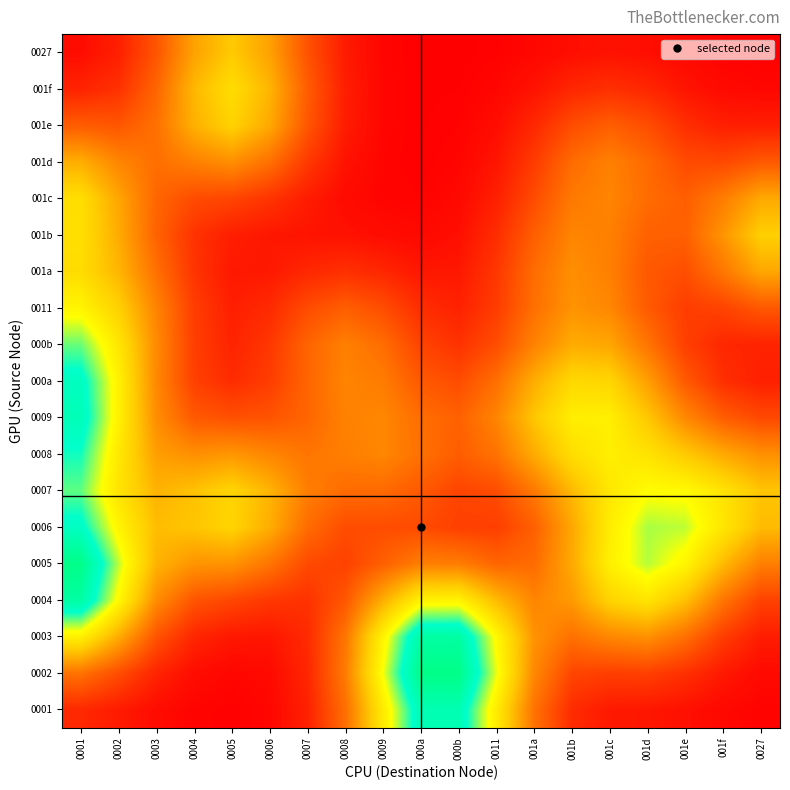

Reading left to right, what are all the values shown in this chart?

0001: 0001=0.0	0002=0.0	0003=0.0	0004=0.0	0005=0.0	0006=0.0	0007=0.0	0008=0.1	0009=0.2	000a=0.2	000b=0.2	0011=0.2	001a=0.1	001b=0.0	001c=0.0	001d=0.0	001e=0.0	001f=0.0	0027=0.0
0002: 0001=0.1	0002=0.0	0003=0.0	0004=0.0	0005=0.0	0006=0.0	0007=0.0	0008=0.1	0009=0.2	000a=0.3	000b=0.3	0011=0.2	001a=0.1	001b=0.0	001c=0.0	001d=0.0	001e=0.0	001f=0.0	0027=0.0
0003: 0001=0.2	0002=0.1	0003=0.1	0004=0.0	0005=0.0	0006=0.0	0007=0.0	0008=0.1	0009=0.2	000a=0.2	000b=0.2	0011=0.2	001a=0.1	001b=0.1	001c=0.1	001d=0.1	001e=0.1	001f=0.0	0027=0.0
0004: 0001=0.2	0002=0.2	0003=0.1	0004=0.1	0005=0.0	0006=0.0	0007=0.0	0008=0.1	0009=0.1	000a=0.2	000b=0.2	0011=0.1	001a=0.1	001b=0.1	001c=0.1	001d=0.1	001e=0.1	001f=0.1	0027=0.0
0005: 0001=0.2	0002=0.2	0003=0.1	0004=0.1	0005=0.1	0006=0.1	0007=0.0	0008=0.0	0009=0.1	000a=0.1	000b=0.1	0011=0.1	001a=0.1	001b=0.1	001c=0.2	001d=0.2	001e=0.2	001f=0.1	0027=0.1
0006: 0001=0.2	0002=0.2	0003=0.1	0004=0.1	0005=0.1	0006=0.1	0007=0.1	0008=0.0	0009=0.0	000a=0.0	000b=0.0	0011=0.0	001a=0.1	001b=0.1	001c=0.2	001d=0.2	001e=0.2	001f=0.1	0027=0.1
0007: 0001=0.2	0002=0.1	0003=0.1	0004=0.1	0005=0.1	0006=0.1	0007=0.1	0008=0.1	0009=0.1	000a=0.1	000b=0.0	0011=0.0	001a=0.1	001b=0.1	001c=0.1	001d=0.2	001e=0.2	001f=0.1	0027=0.1
0008: 0001=0.2	0002=0.1	0003=0.1	0004=0.1	0005=0.1	0006=0.1	0007=0.1	0008=0.1	0009=0.1	000a=0.1	000b=0.1	0011=0.1	001a=0.1	001b=0.1	001c=0.2	001d=0.1	001e=0.1	001f=0.1	0027=0.1
0009: 0001=0.2	0002=0.2	0003=0.1	0004=0.1	0005=0.0	0006=0.1	0007=0.1	0008=0.1	0009=0.1	000a=0.1	000b=0.1	0011=0.1	001a=0.1	001b=0.2	001c=0.2	001d=0.1	001e=0.1	001f=0.1	0027=0.0
000a: 0001=0.2	0002=0.2	0003=0.1	0004=0.0	0005=0.0	0006=0.0	0007=0.1	0008=0.1	0009=0.1	000a=0.1	000b=0.0	0011=0.1	001a=0.1	001b=0.1	001c=0.1	001d=0.1	001e=0.1	001f=0.0	0027=0.0
000b: 0001=0.2	0002=0.1	0003=0.1	0004=0.0	0005=0.0	0006=0.0	0007=0.1	0008=0.1	0009=0.1	000a=0.0	000b=0.0	0011=0.0	001a=0.1	001b=0.1	001c=0.1	001d=0.1	001e=0.0	001f=0.0	0027=0.0
0011: 0001=0.2	0002=0.1	0003=0.1	0004=0.0	0005=0.0	0006=0.0	0007=0.0	0008=0.1	0009=0.0	000a=0.0	000b=0.0	0011=0.0	001a=0.1	001b=0.1	001c=0.1	001d=0.1	001e=0.0	001f=0.0	0027=0.1
001a: 0001=0.1	0002=0.1	0003=0.1	0004=0.0	0005=0.0	0006=0.0	0007=0.0	0008=0.0	0009=0.0	000a=0.0	000b=0.0	0011=0.0	001a=0.1	001b=0.1	001c=0.1	001d=0.1	001e=0.0	001f=0.1	0027=0.1
001b: 0001=0.1	0002=0.1	0003=0.1	0004=0.0	0005=0.0	0006=0.0	0007=0.0	0008=0.0	0009=0.0	000a=0.0	000b=0.0	0011=0.0	001a=0.1	001b=0.1	001c=0.1	001d=0.1	001e=0.1	001f=0.1	0027=0.1
001c: 0001=0.1	0002=0.1	0003=0.1	0004=0.0	0005=0.0	0006=0.0	0007=0.0	0008=0.0	0009=0.0	000a=0.0	000b=0.0	0011=0.0	001a=0.0	001b=0.1	001c=0.1	001d=0.1	001e=0.1	001f=0.1	0027=0.1
001d: 0001=0.1	0002=0.1	0003=0.1	0004=0.1	0005=0.1	0006=0.1	0007=0.0	0008=0.0	0009=0.0	000a=0.0	000b=0.0	0011=0.0	001a=0.0	001b=0.1	001c=0.1	001d=0.1	001e=0.0	001f=0.0	0027=0.1
001e: 0001=0.1	0002=0.1	0003=0.1	0004=0.1	0005=0.1	0006=0.1	0007=0.1	0008=0.0	0009=0.0	000a=0.0	000b=0.0	0011=0.0	001a=0.0	001b=0.0	001c=0.1	001d=0.0	001e=0.0	001f=0.0	0027=0.0
001f: 0001=0.0	0002=0.0	0003=0.1	0004=0.1	0005=0.1	0006=0.1	0007=0.1	0008=0.0	0009=0.0	000a=0.0	000b=0.0	0011=0.0	001a=0.0	001b=0.0	001c=0.0	001d=0.0	001e=0.0	001f=0.0	0027=0.0
0027: 0001=0.0	0002=0.0	0003=0.1	0004=0.1	0005=0.1	0006=0.1	0007=0.1	0008=0.0	0009=0.0	000a=0.0	000b=0.0	0011=0.0	001a=0.0	001b=0.0	001c=0.0	001d=0.0	001e=0.0	001f=0.0	0027=0.0